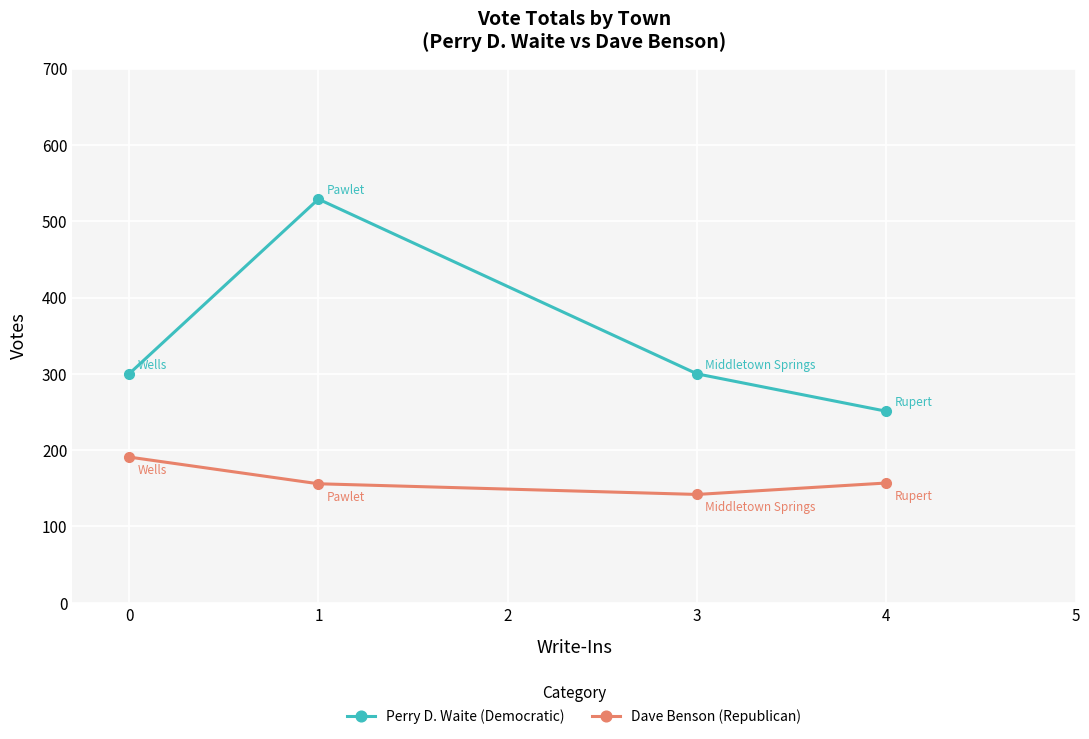

Rank the series by their maximum value, from highest to lowest.

Perry D. Waite (Democratic), Dave Benson (Republican)